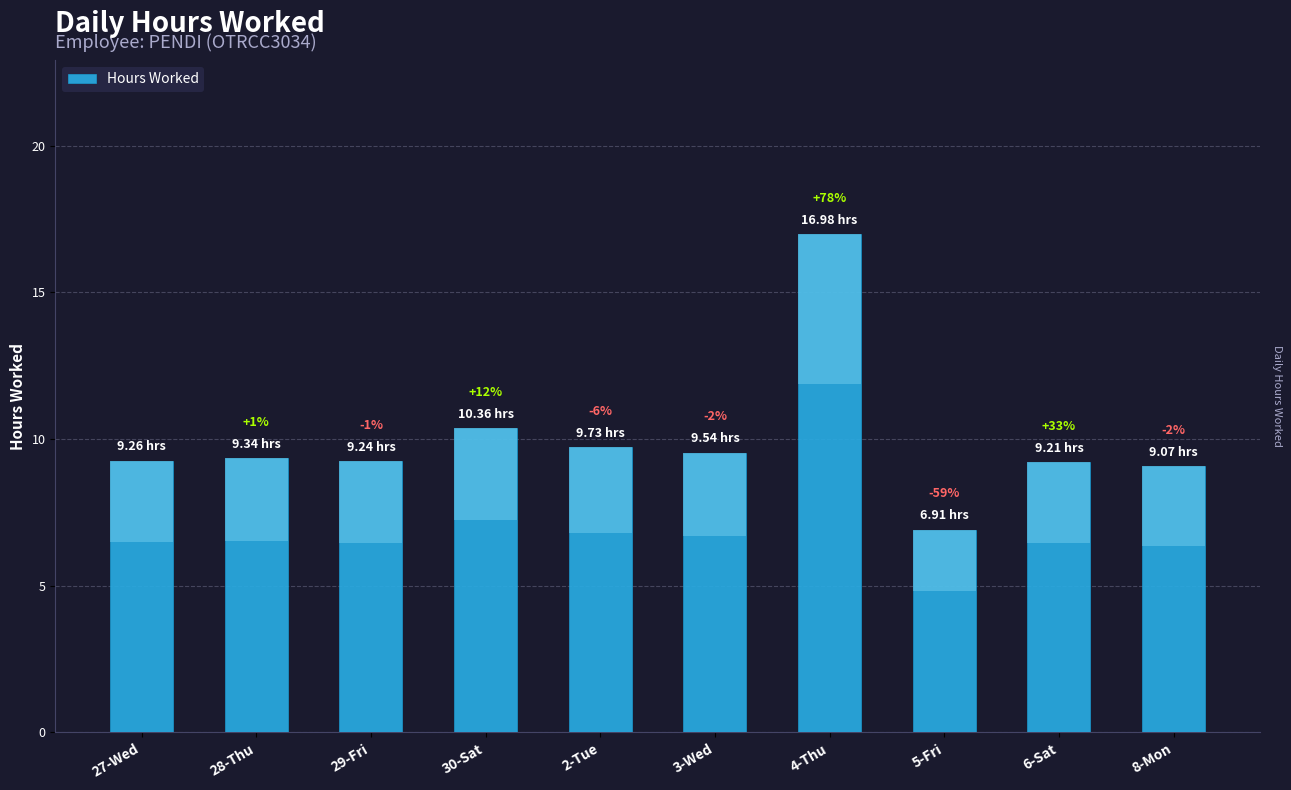

What is the label of the 7th bar from the right?

30-Sat